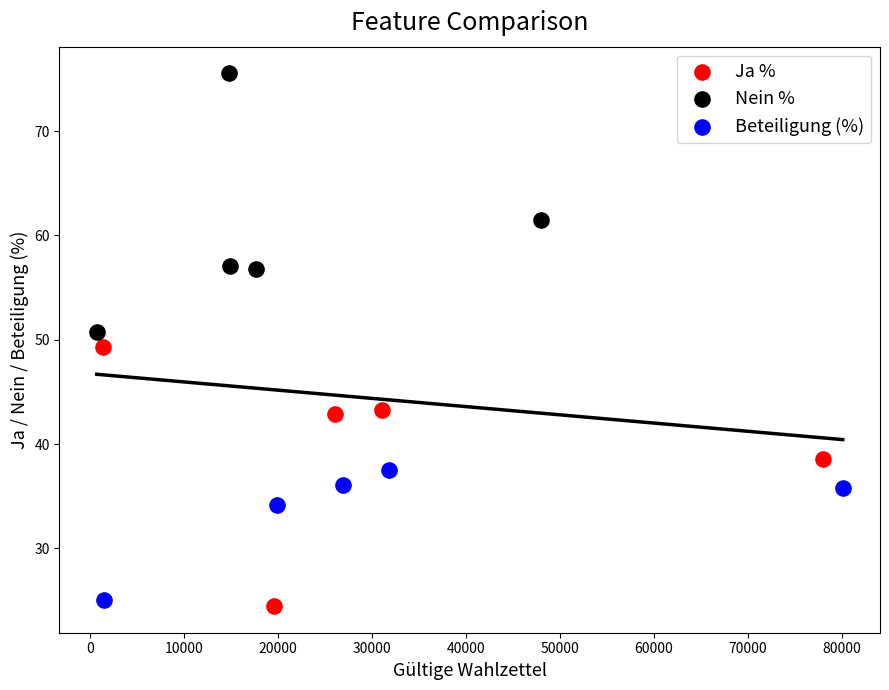

Which series reaches the maximum Y coordinate?

Nein %